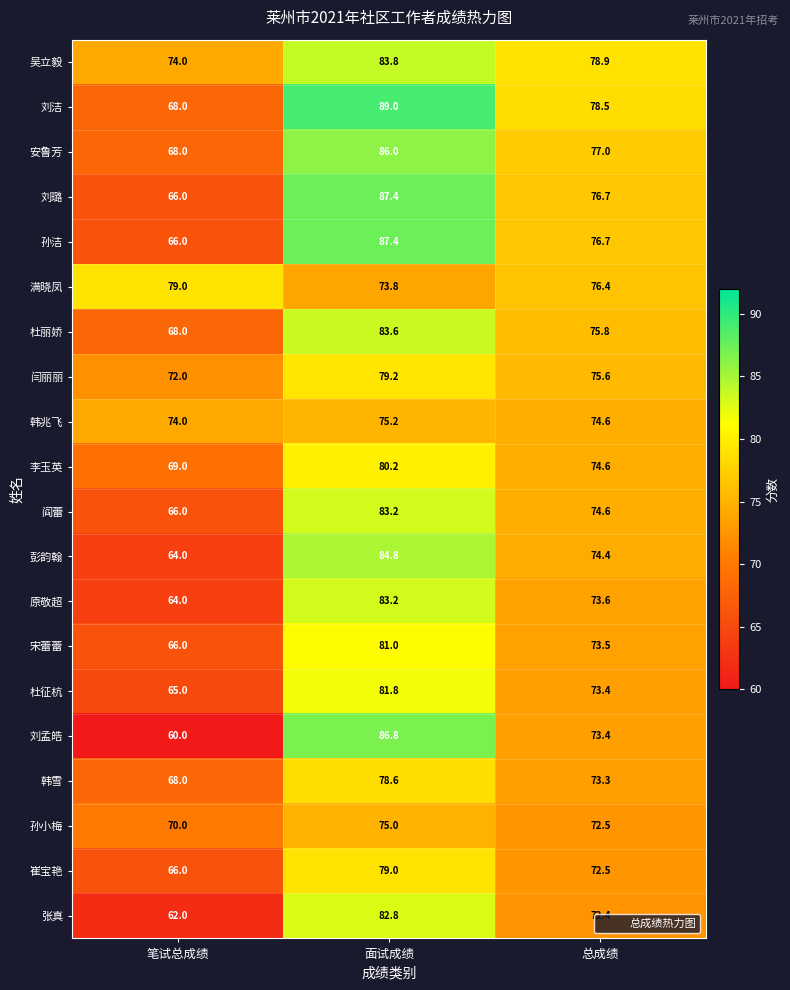

Where does the 崔宝艳 series first go above 72?

面试成绩